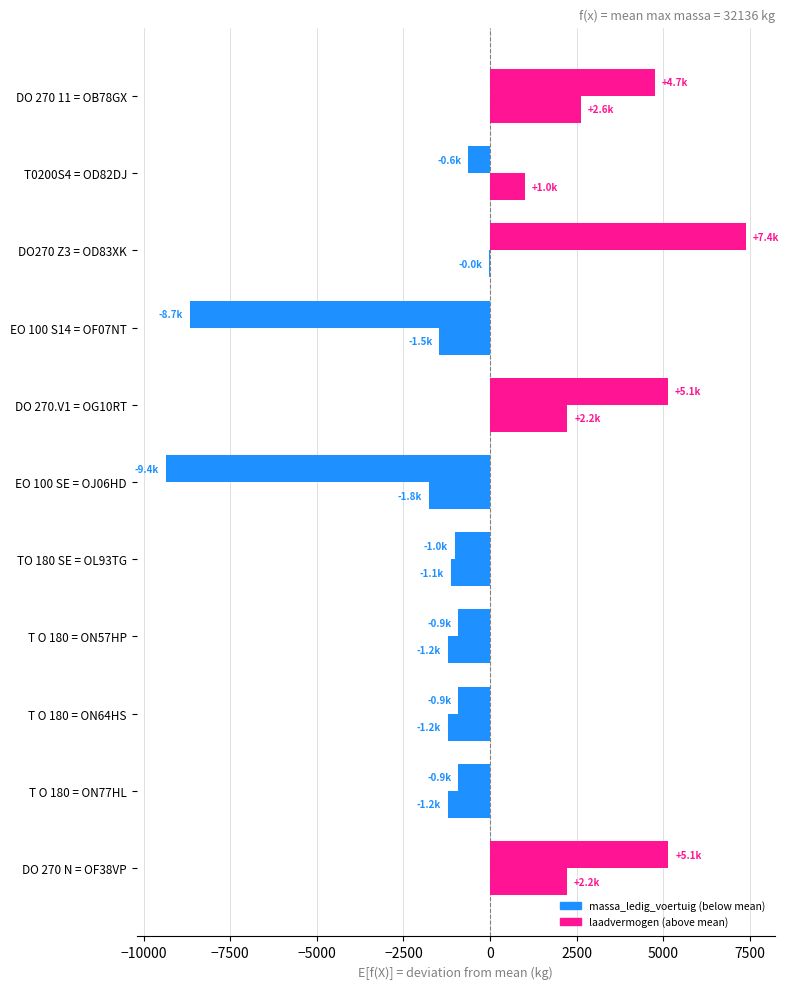

Reading left to right, transcribe all the data shown in this chart.

massa_ledig_voertuig: 2615.5	995.5	-24.5	-1464.5	2235.5	-1774.5	-1124.5	-1224.5	-1224.5	-1224.5	2215.5
laadvermogen: 4748.2	-631.8	7388.2	-8671.8	5128.2	-9361.8	-1011.8	-911.8	-911.8	-911.8	5148.2